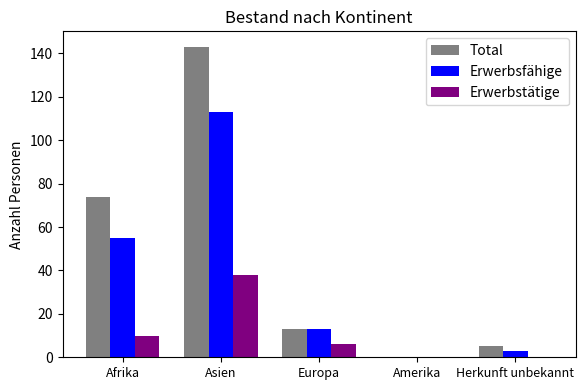

Where is Erwerbstätige nearest to the value 19?

Afrika